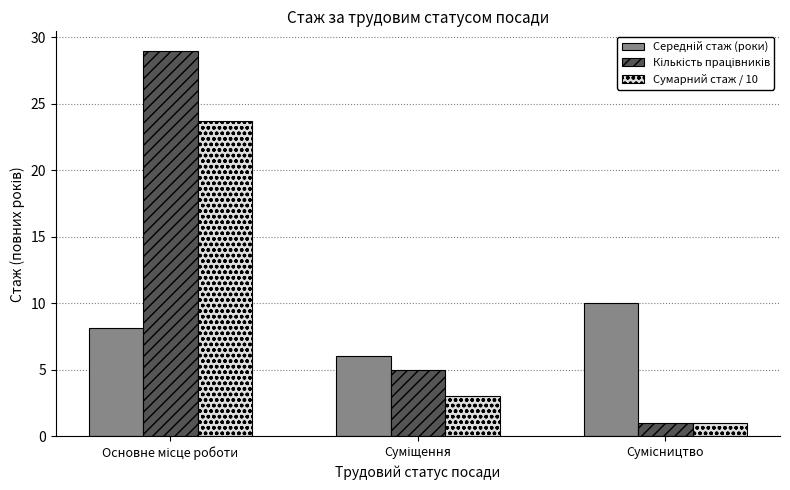

What is the smallest value displayed?

1.0